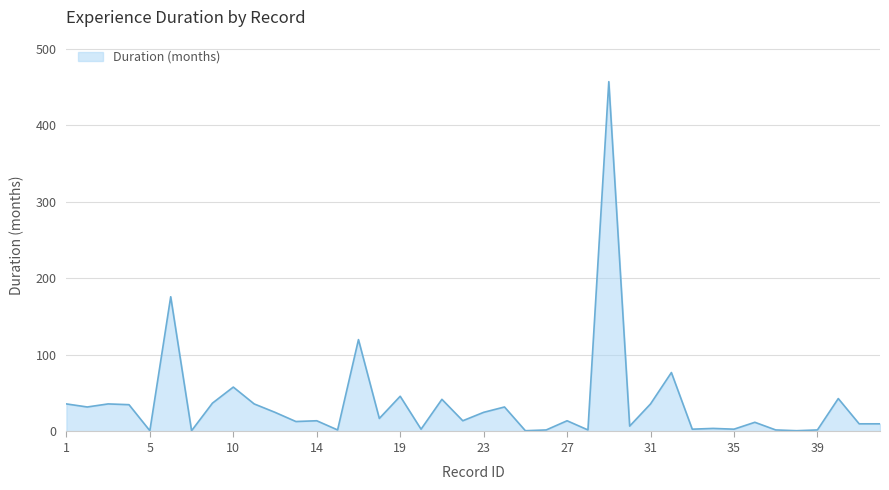

What is the difference between the maximum and minimum values?

456